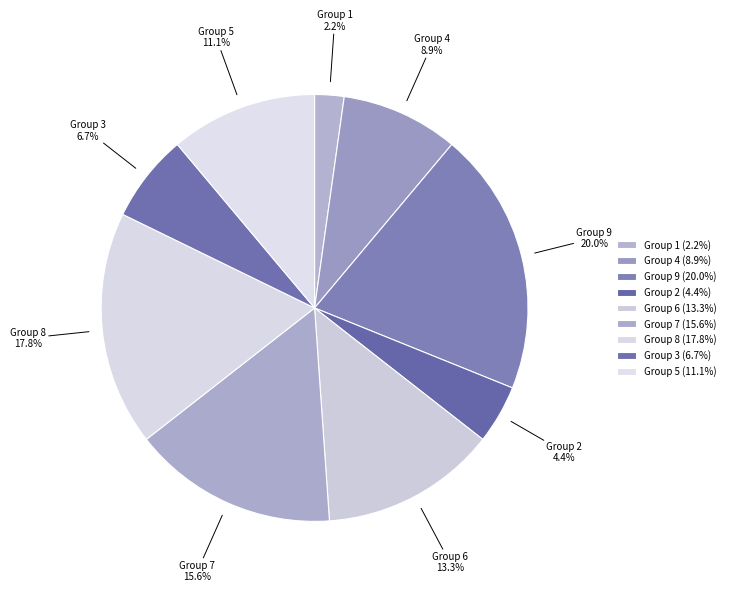

Is Group 7 the majority of the pie?

No